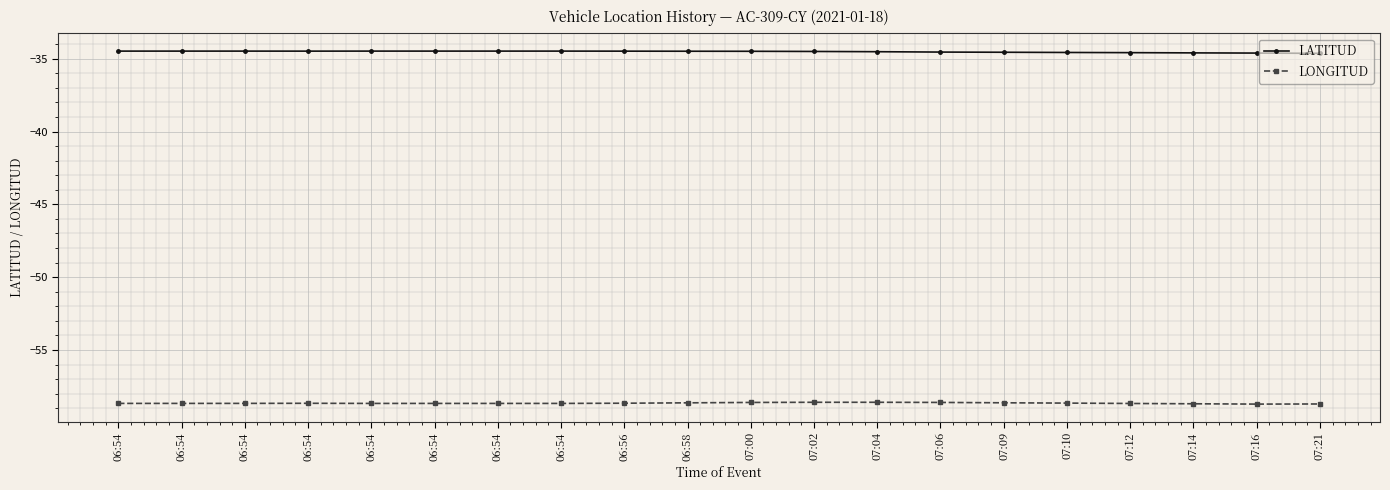

Reading left to right, transcribe all the data shown in this chart.

LATITUD: 06:54=-34.5	06:54=-34.5	06:54=-34.5	06:54=-34.5	06:54=-34.5	06:54=-34.5	06:54=-34.5	06:54=-34.5	06:56=-34.5	06:58=-34.5	07:00=-34.5	07:02=-34.5	07:04=-34.5	07:06=-34.5	07:09=-34.6	07:10=-34.6	07:12=-34.6	07:14=-34.6	07:16=-34.6	07:21=-34.6
LONGITUD: 06:54=-58.7	06:54=-58.7	06:54=-58.7	06:54=-58.7	06:54=-58.7	06:54=-58.7	06:54=-58.7	06:54=-58.7	06:56=-58.7	06:58=-58.6	07:00=-58.6	07:02=-58.6	07:04=-58.6	07:06=-58.6	07:09=-58.6	07:10=-58.6	07:12=-58.7	07:14=-58.7	07:16=-58.7	07:21=-58.7